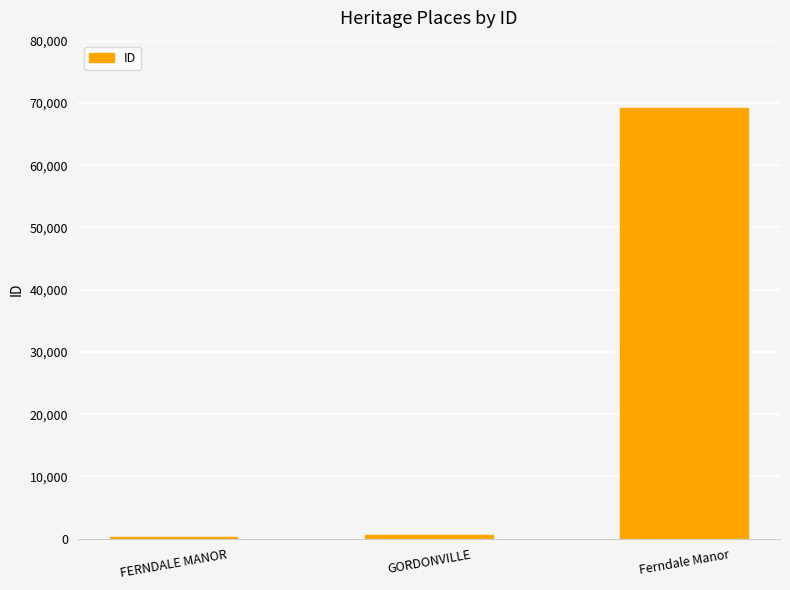

What is the label of the 2nd bar from the left?

GORDONVILLE